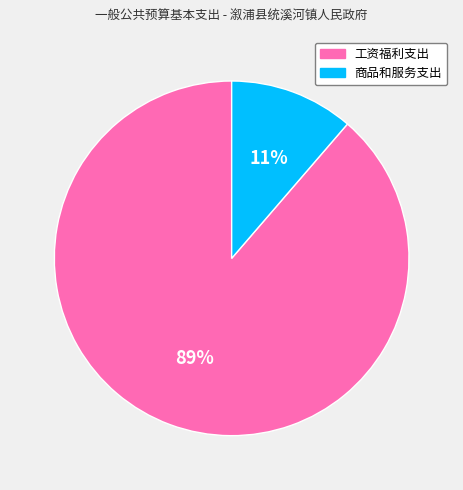

Is there any slice that represents more than half of the pie?

Yes